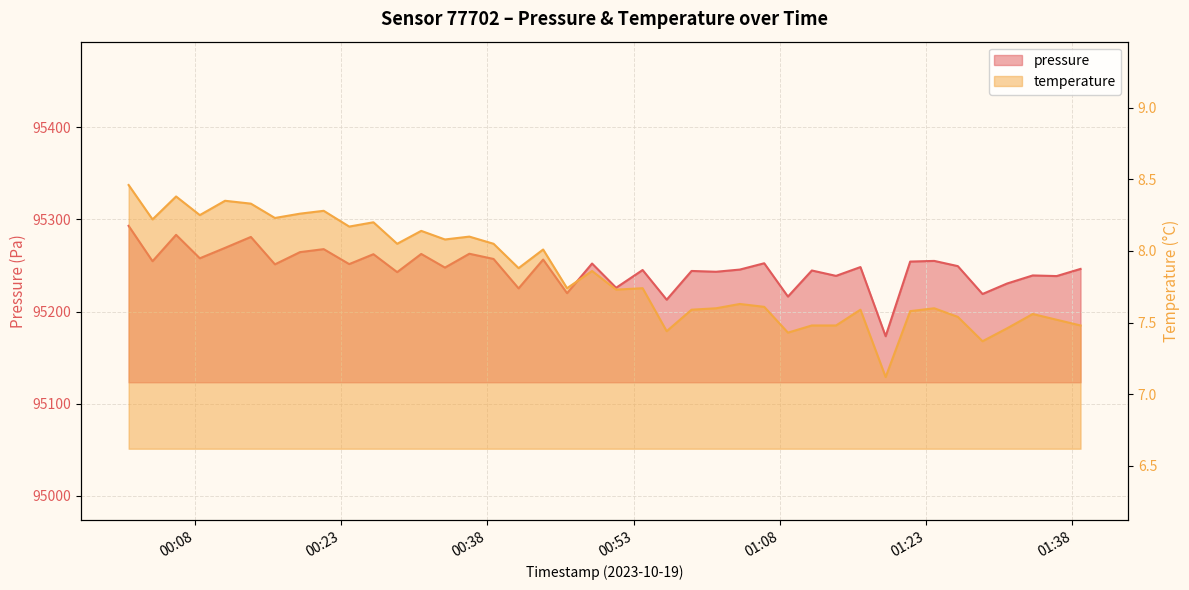

What is the difference between the pressure values at 2023-10-19T01:21:22 and 2023-10-19T00:06:06?

29.0